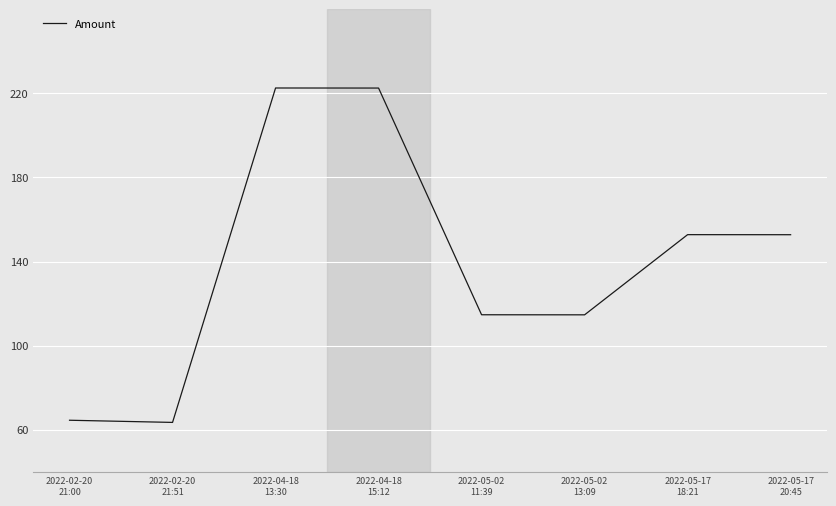

What is the difference between the second highest and second lowest values?

158.0